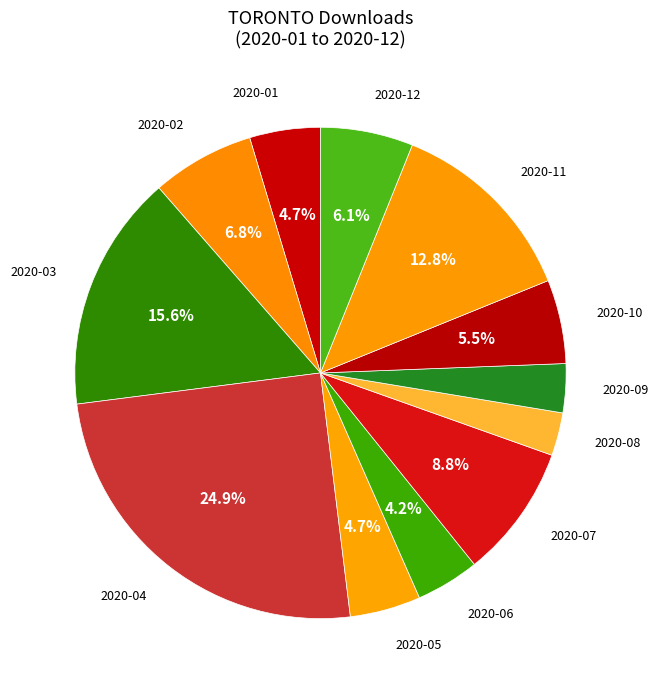

What percentage do 2020-02 and 2020-04 together represent?

31.7%